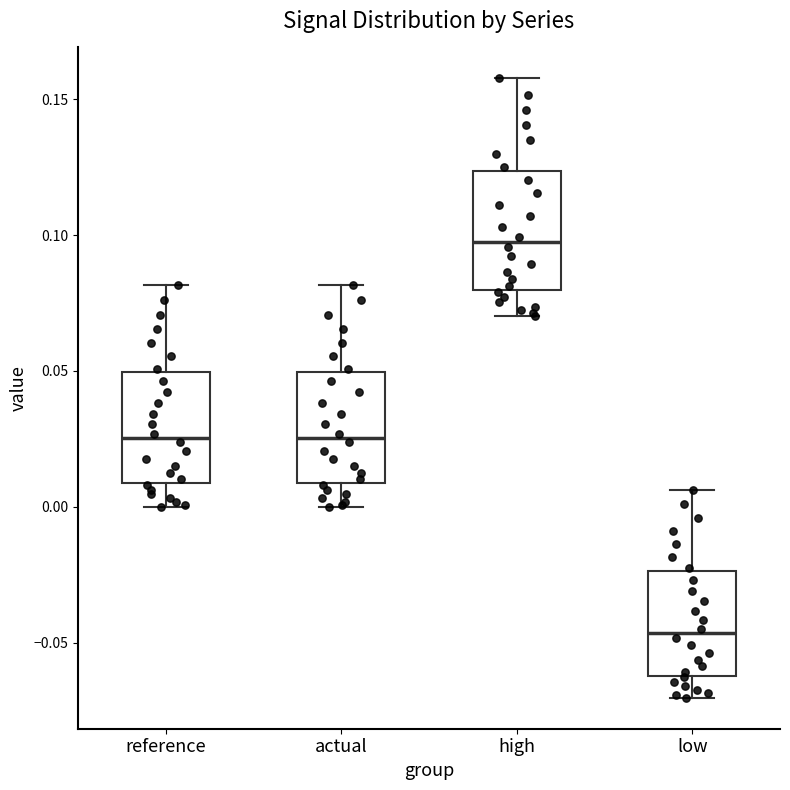

Reading left to right, read every box against the y-axis: the position of its median line, the range the box covers, and the ends of its whiskers. The values are not printed on the chart, so give them approximately, as read against the axis.

reference: median 0.025, box 0.010 to 0.050, whiskers 0.000 to 0.080
actual: median 0.025, box 0.010 to 0.050, whiskers 0.000 to 0.080
high: median 0.100, box 0.080 to 0.125, whiskers 0.070 to 0.160
low: median -0.045, box -0.060 to -0.025, whiskers -0.070 to 0.005